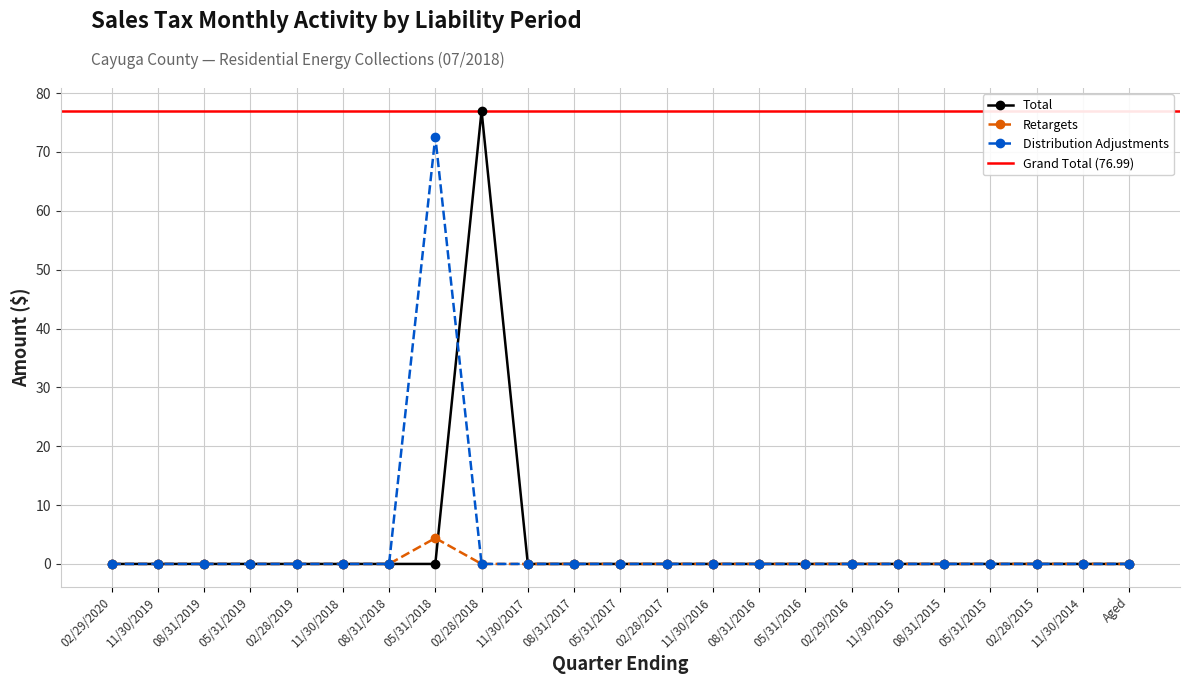

Where does the data first go above 0?

02/28/2018